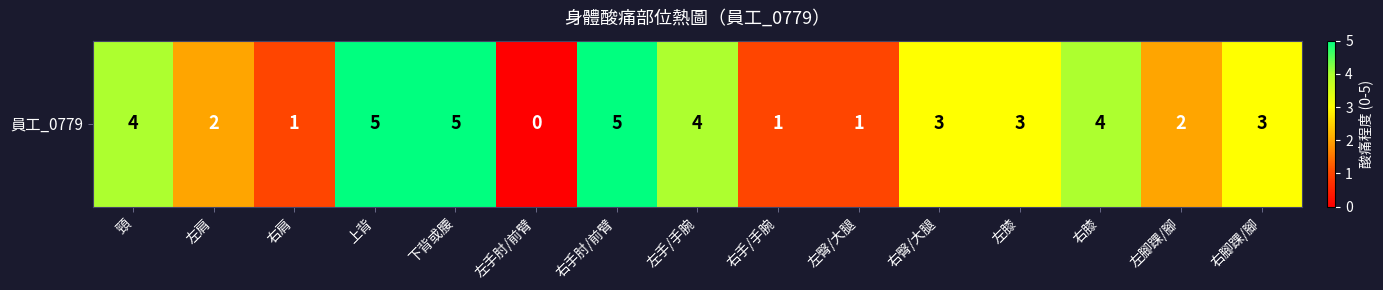

Reading right to left, extract all data points from this chart.

右腳踝/腳=3	左腳踝/腳=2	右膝=4	左膝=3	右臀/大腿=3	左臀/大腿=1	右手/手腕=1	左手/手腕=4	右手肘/前臂=5	左手肘/前臂=0	下背或腰=5	上背=5	右肩=1	左肩=2	頸=4